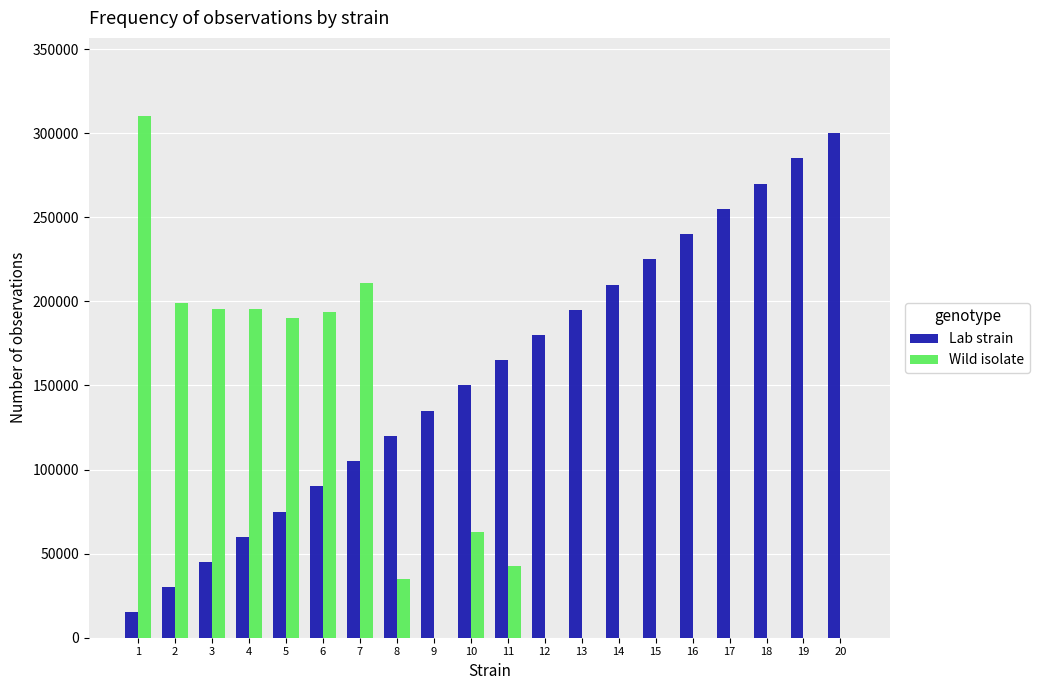

The value of Wild isolate at 16 is -94362. True or false?

False